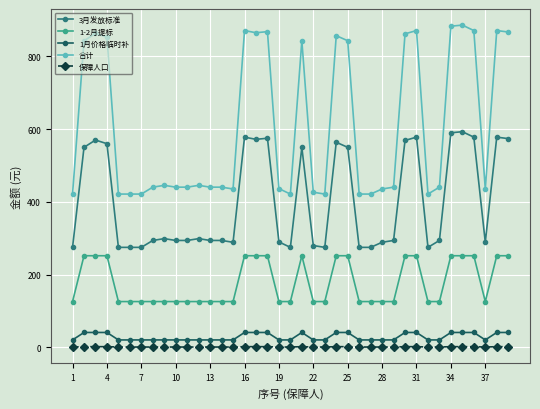

Does the chart display data point markers on the line(s)?

Yes